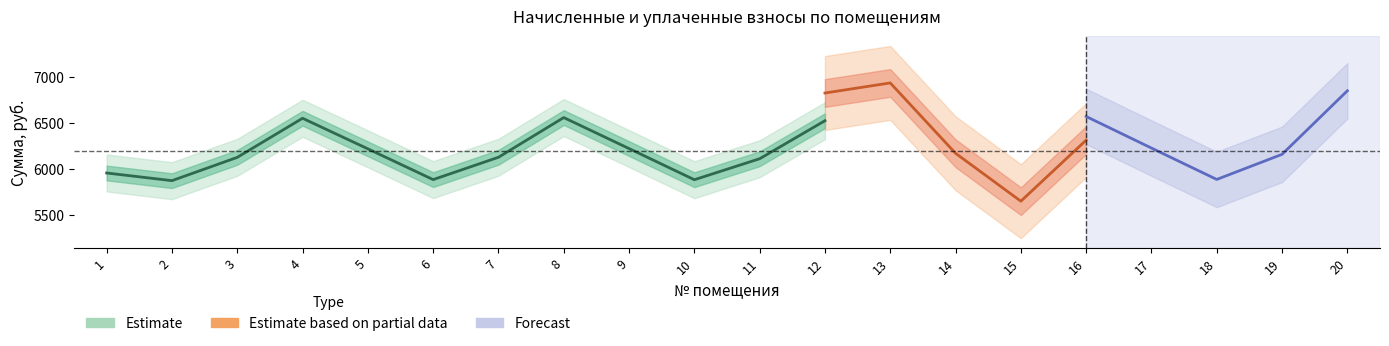

Which category has the lowest value in the начислено series?

6